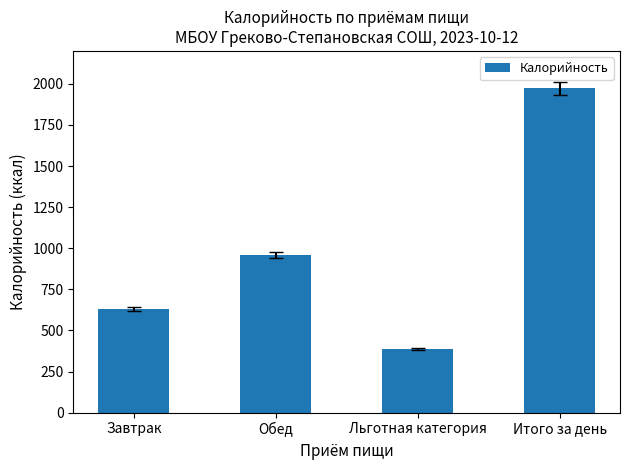

Which has a higher value, Завтрак or Итого за день?

Итого за день